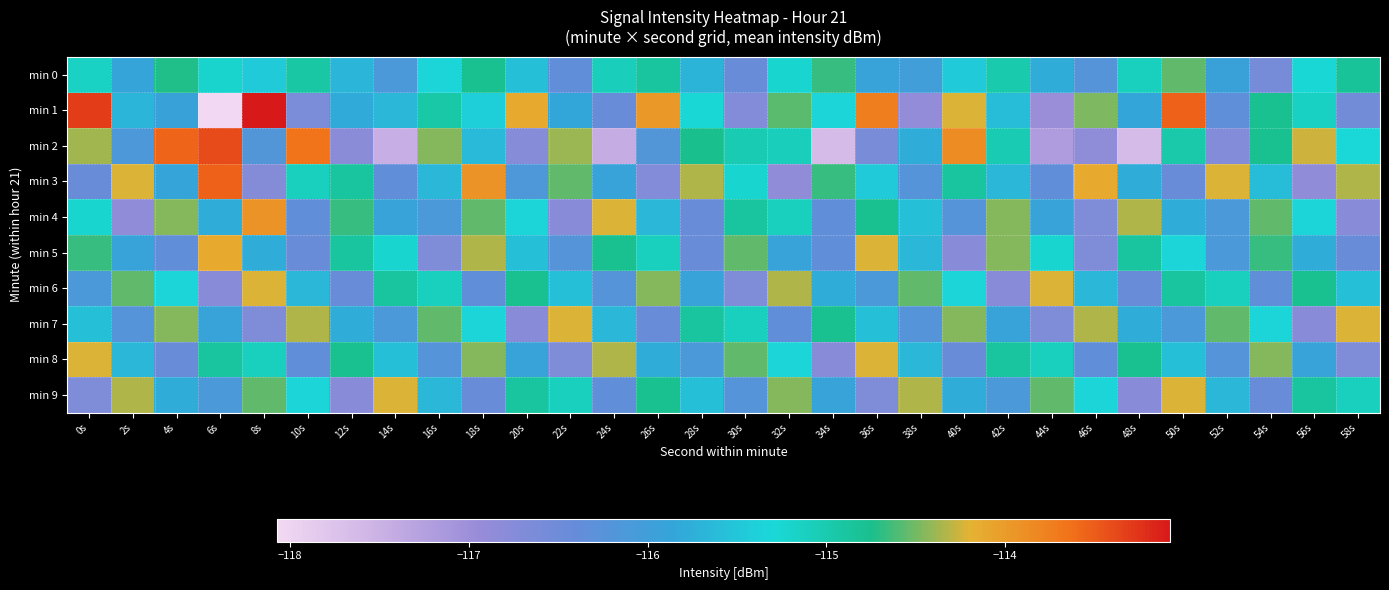

At which category does the chart reach its peak across all series?

8s